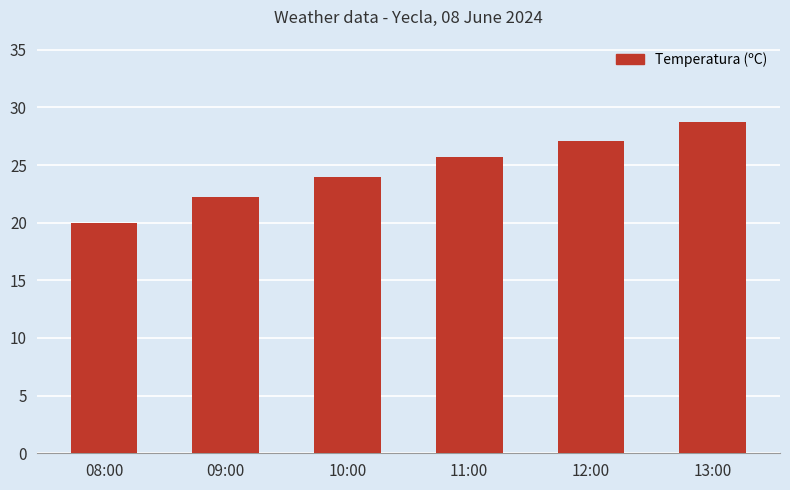

What is the label of the 5th bar from the right?

09:00